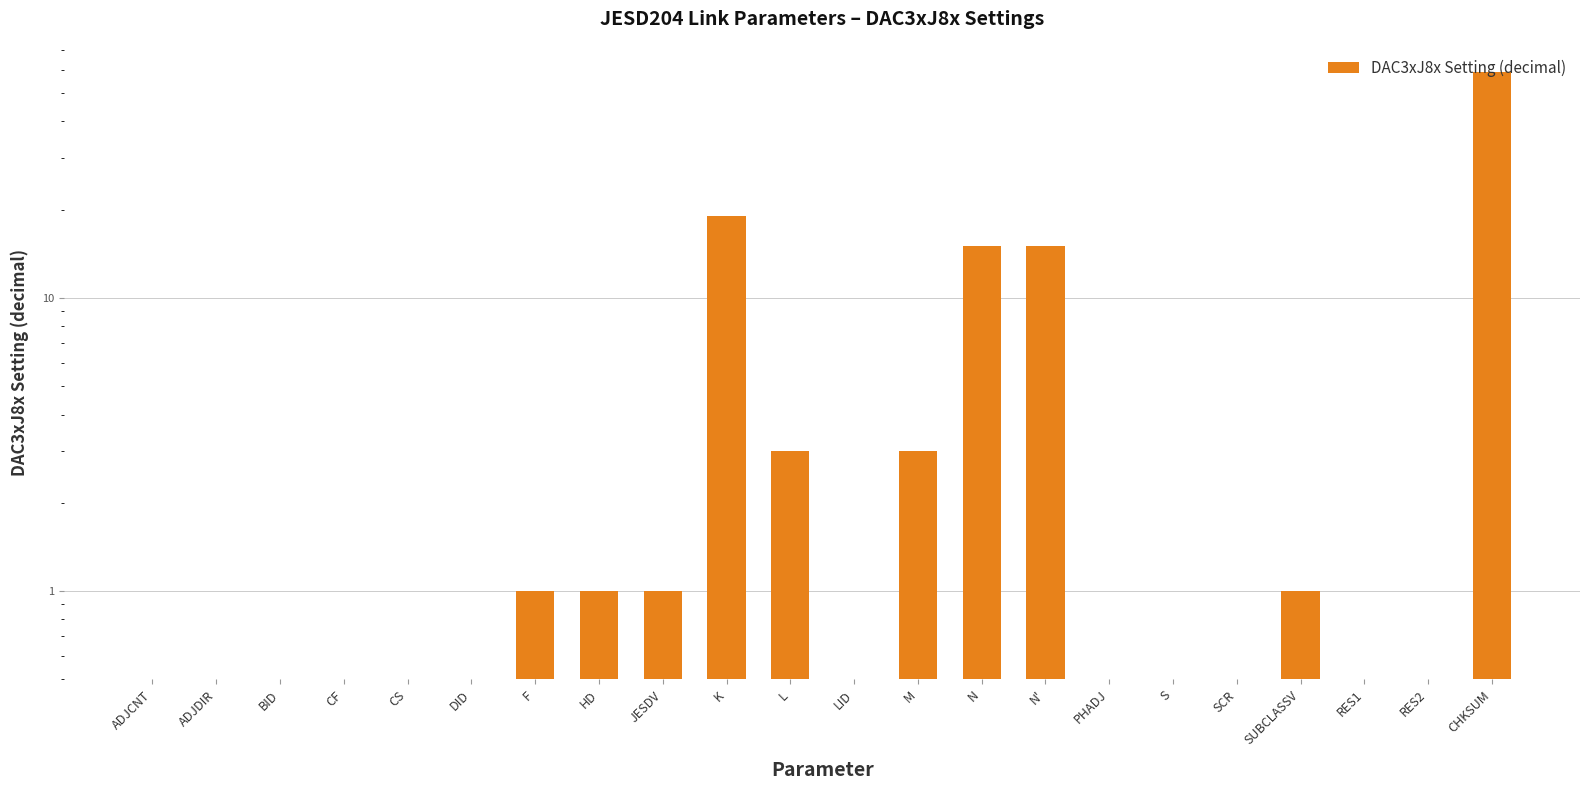

List the labels in order of value, smallest first.

ADJCNT, ADJDIR, BID, CF, CS, DID, LID, PHADJ, S, SCR, RES1, RES2, F, HD, JESDV, SUBCLASSV, L, M, N, N', K, CHKSUM